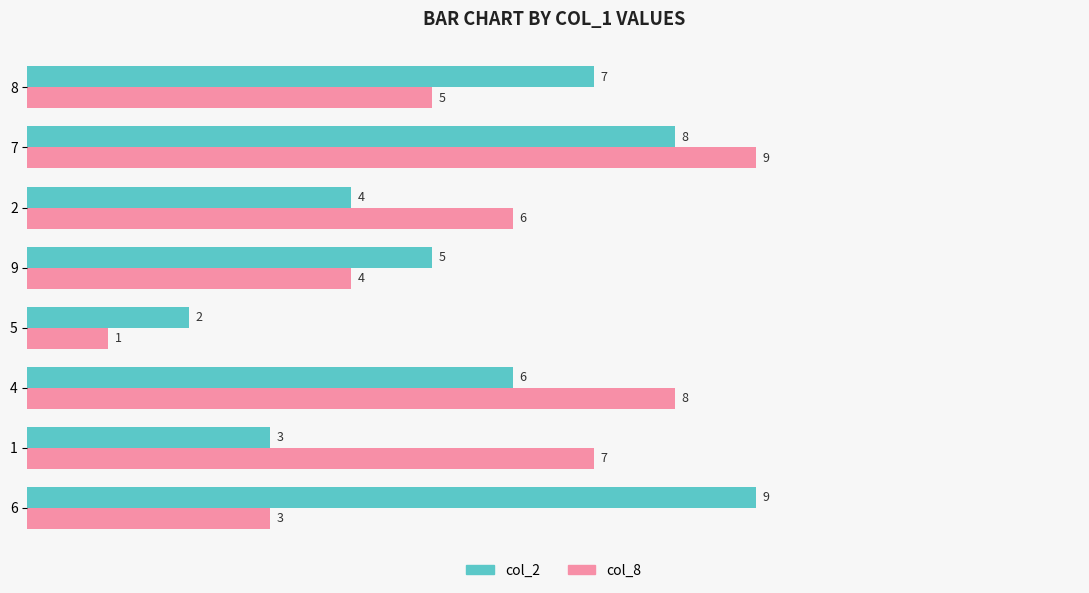

At which label is col_8 closest to 5?

8